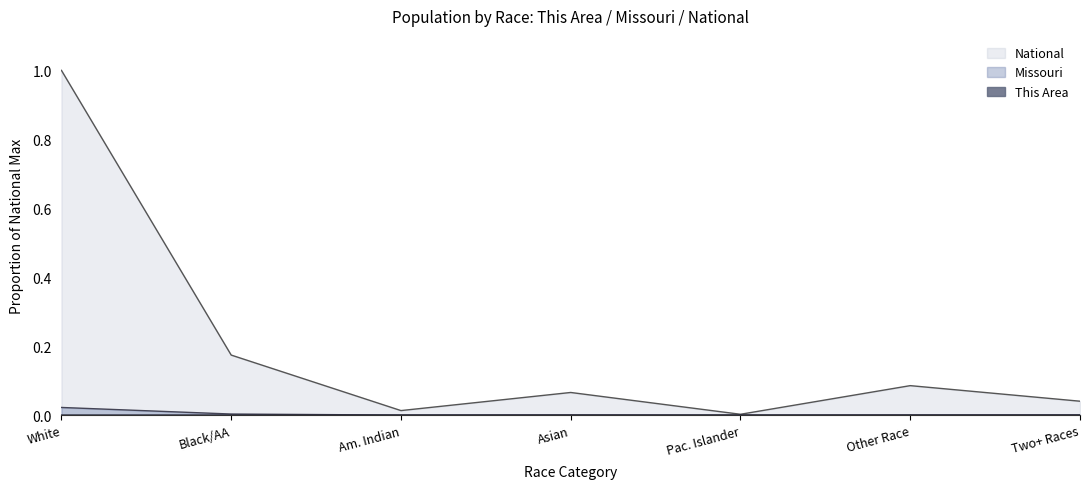

The value of National at White is 1.6. True or false?

False